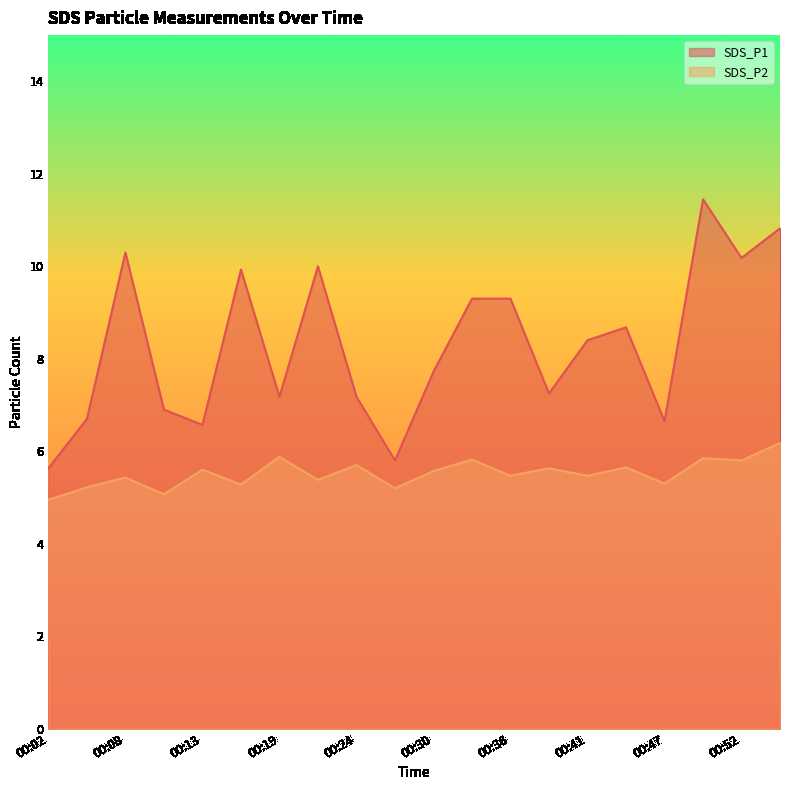

What is the total value across all series at 00:19?

13.1